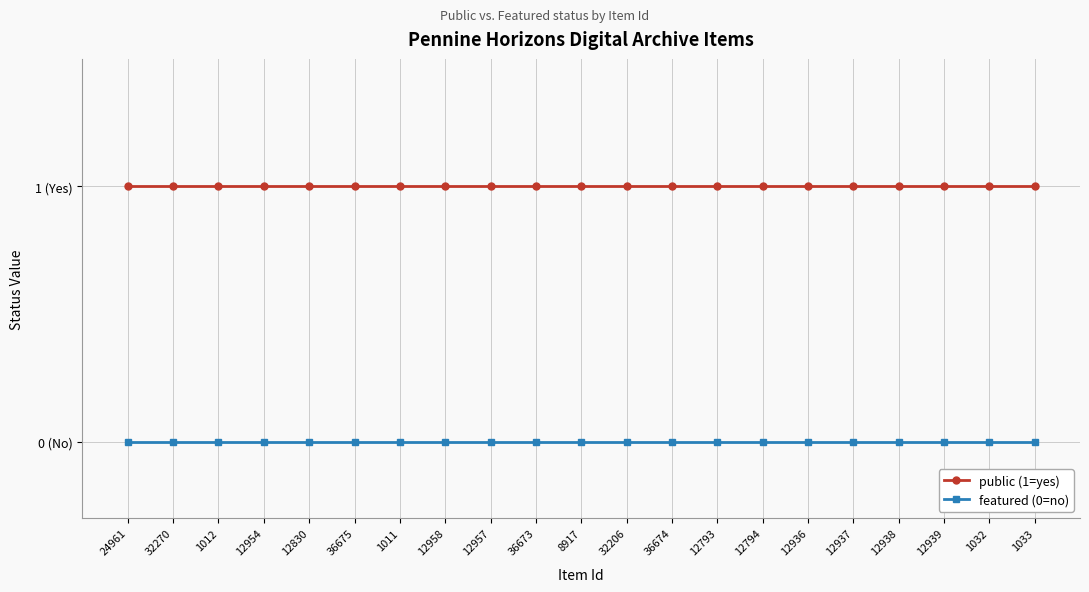

What is the greatest value displayed?

1